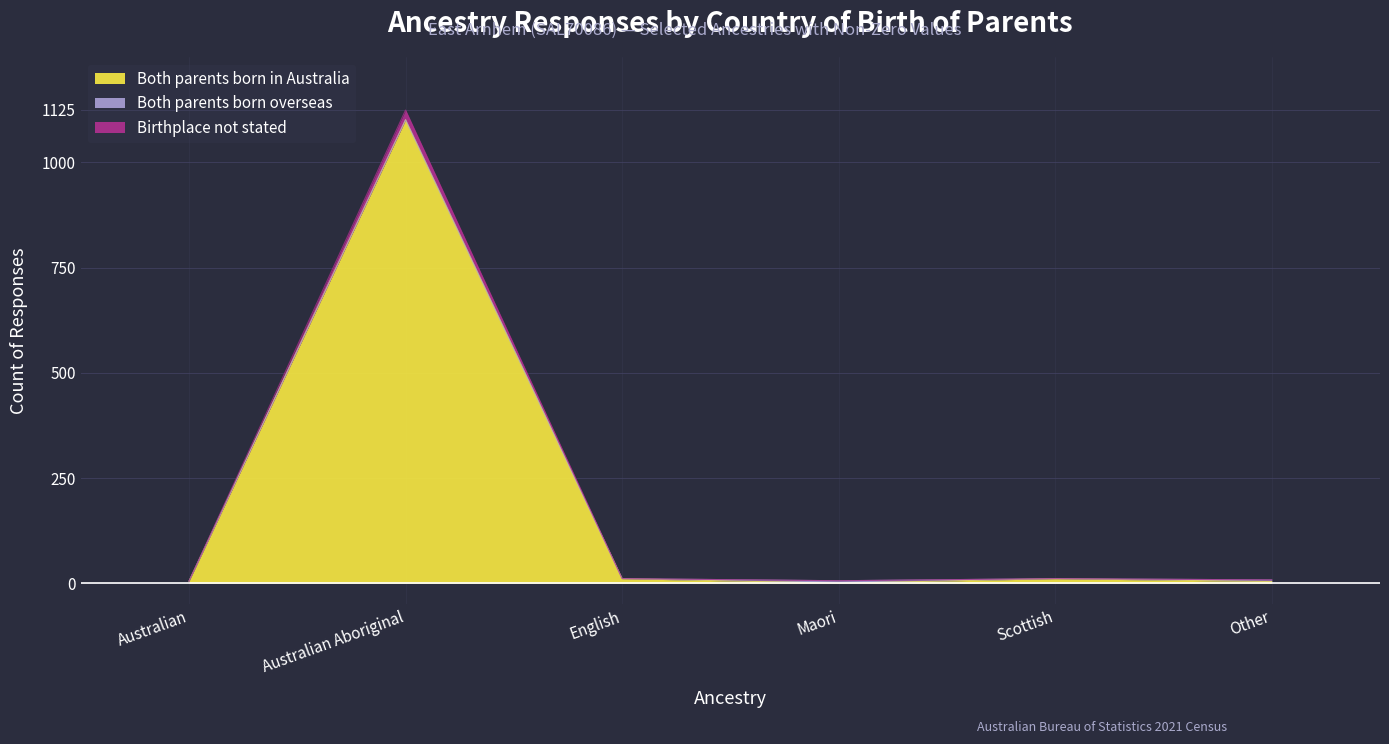

At which label does Both parents born in Australia reach its peak?

Australian Aboriginal